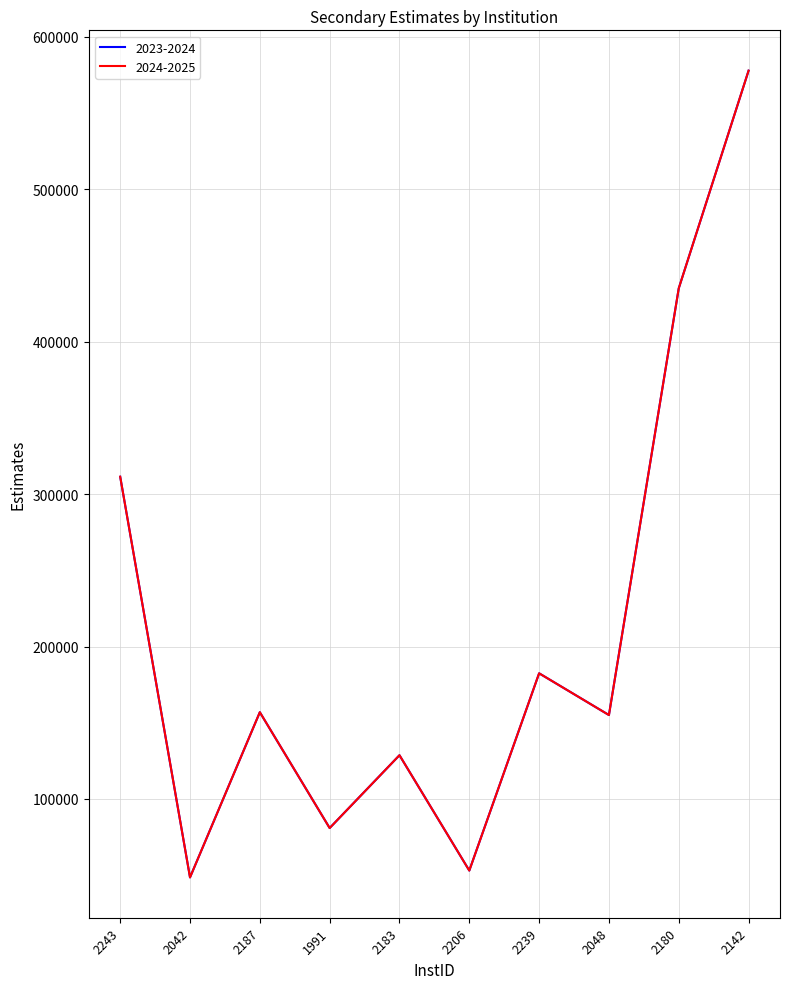

Does the chart have visible grid lines?

Yes